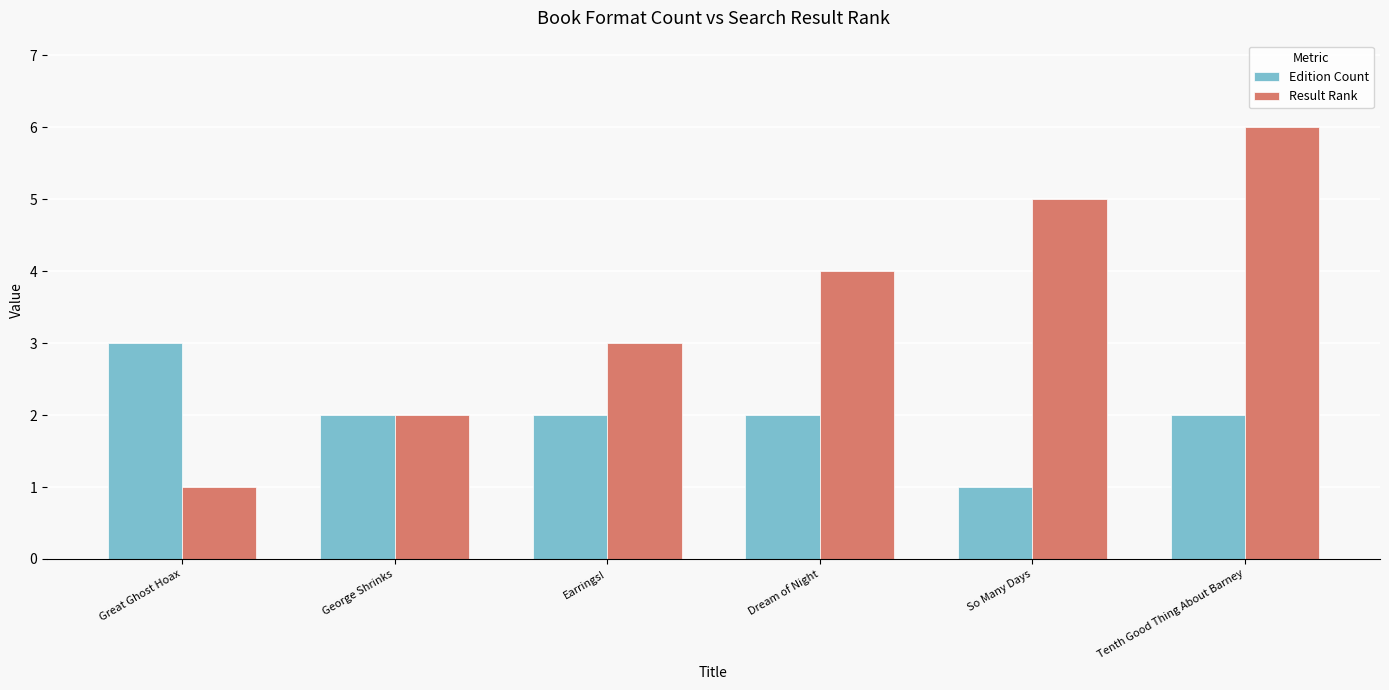

What is the lowest value of the Edition Count series?

1